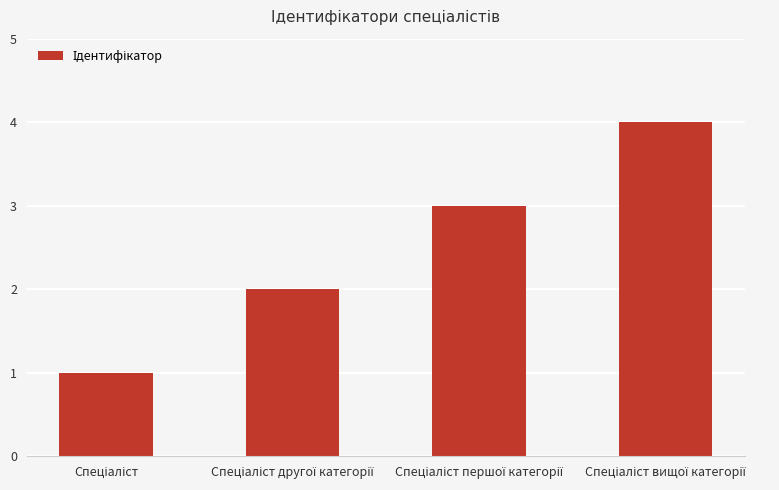

How many bars are there in total?

4